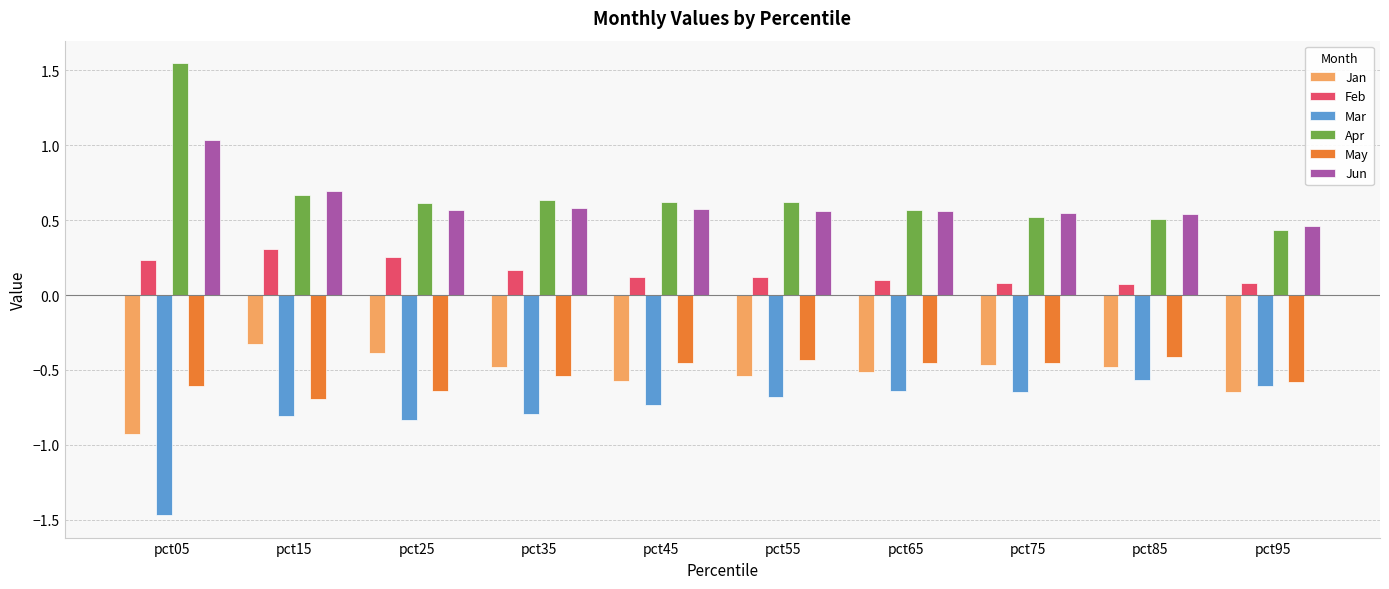

What is the total value across all series at pct95?

-0.9